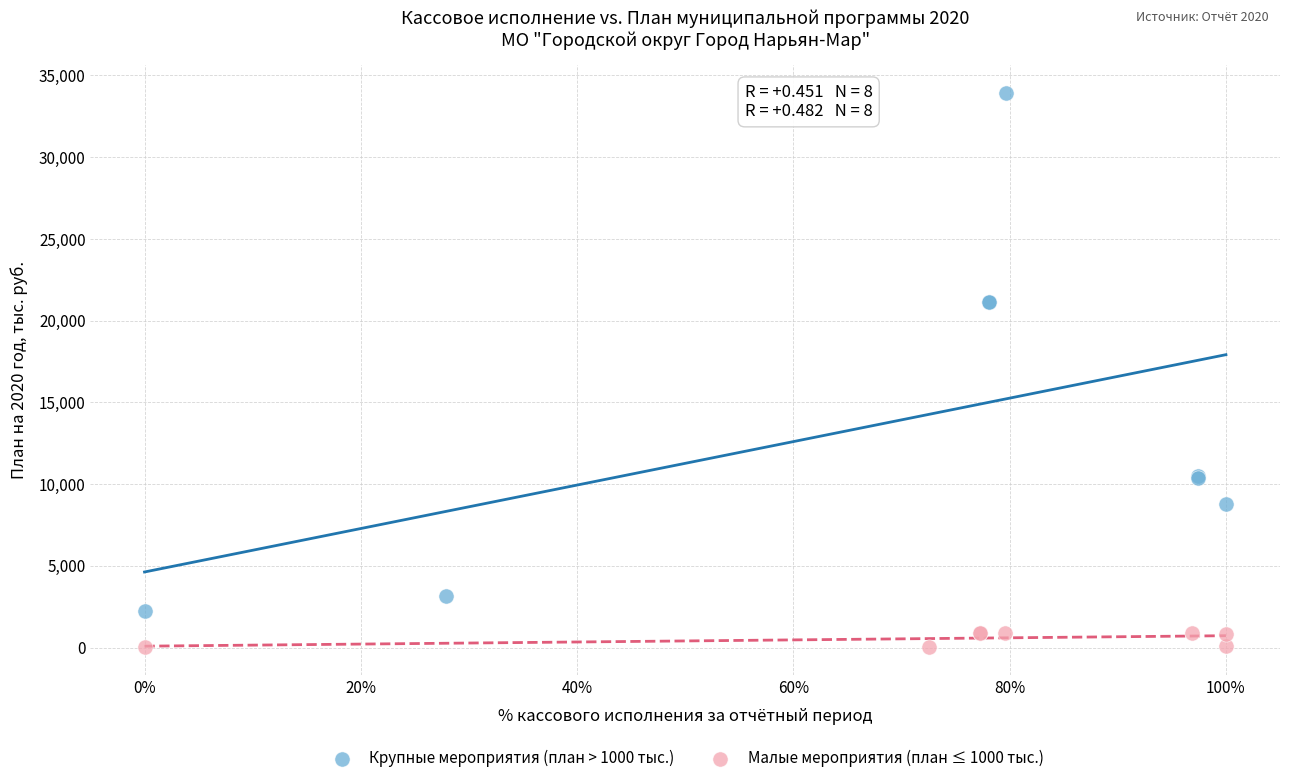

Which series contains the lowest Y value?

Малые мероприятия (план ≤ 1000 тыс.)